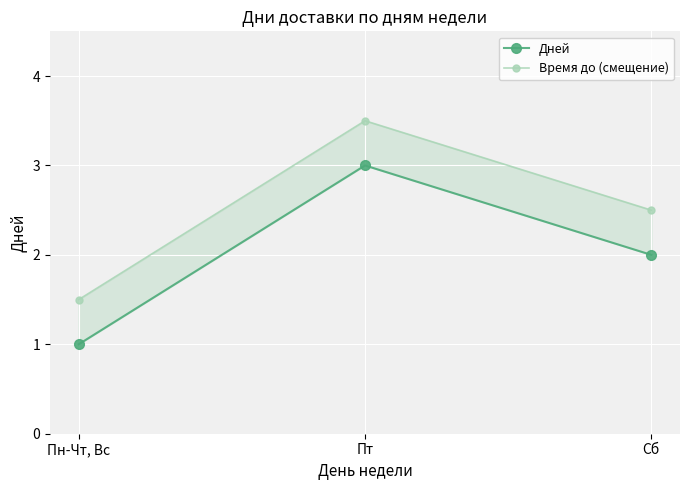

Which series has the widest spread of values?

Дней